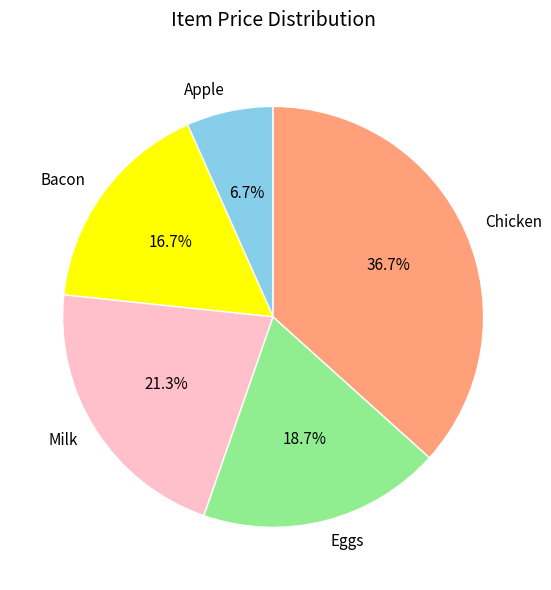

To the nearest percent, what is the difference between the largest and smallest slice percentages?

30%